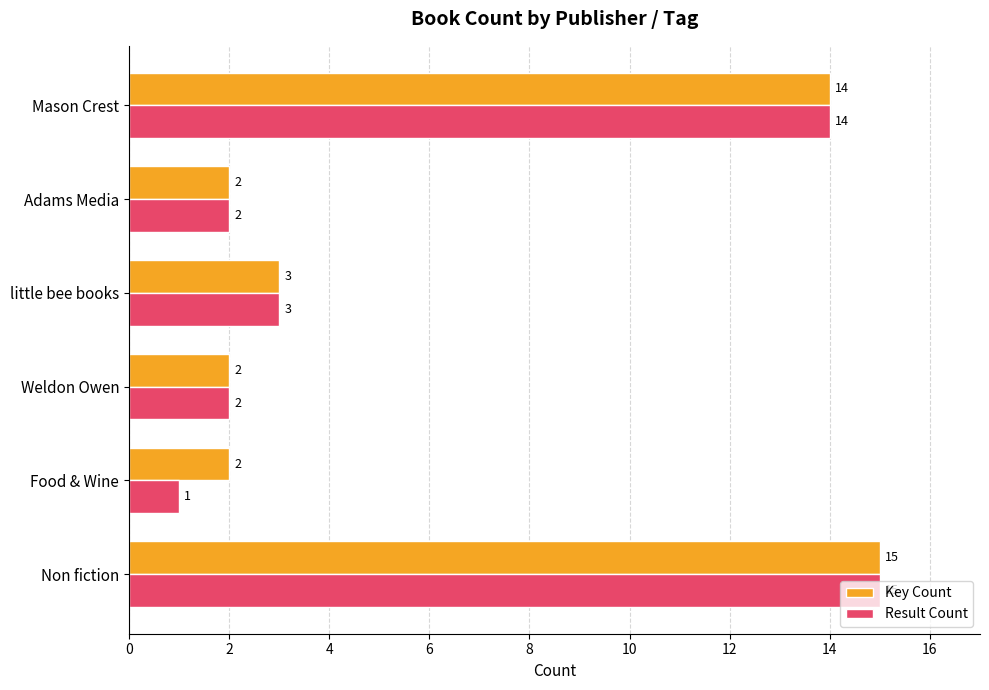

Which series has the widest spread of values?

Result Count